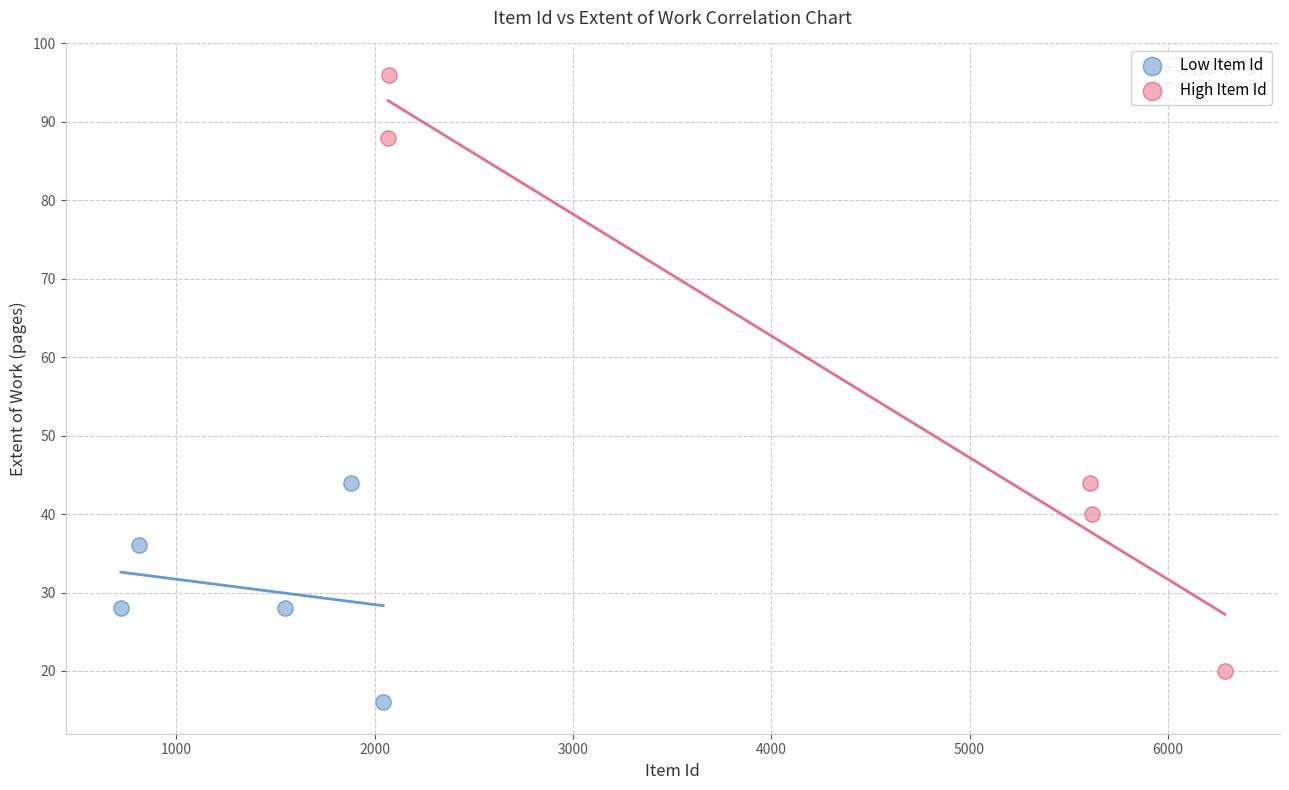

What are all the series names shown in the legend?

Low Item Id, High Item Id